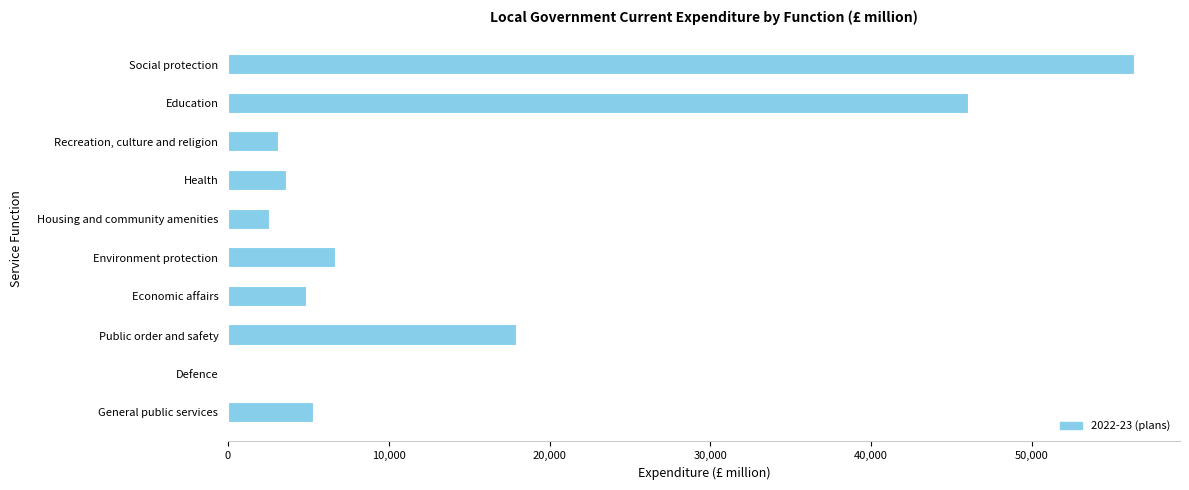

Where is the data nearest to the value 28231?

Public order and safety